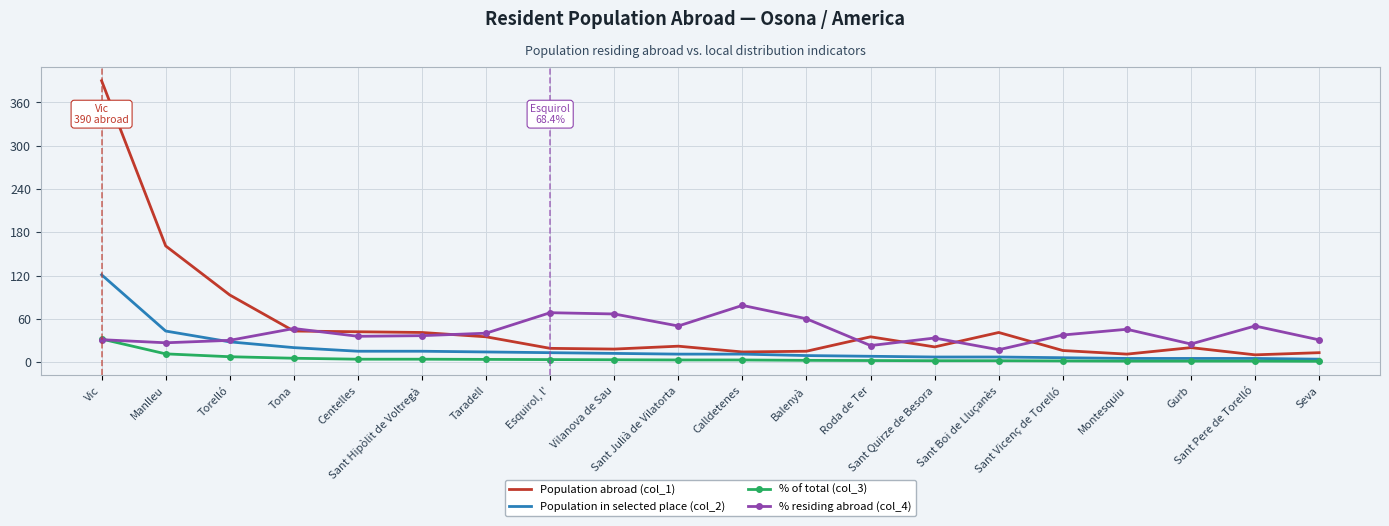

List the series in order of their overall mean, lowest first.

% of total (col_3), Population in selected place (col_2), % residing abroad (col_4), Population abroad (col_1)